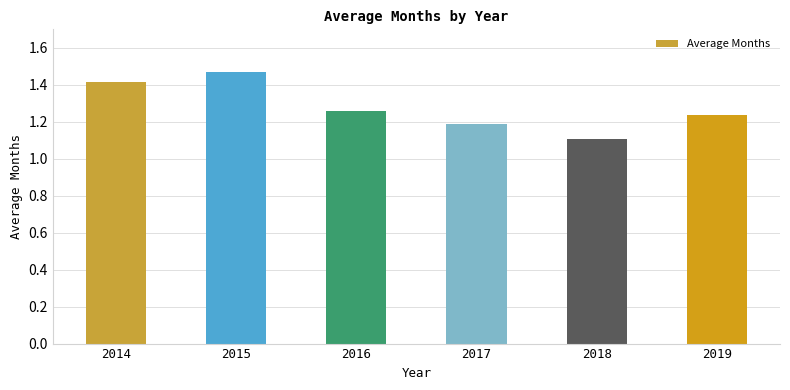

Which category has the highest value across all series?

2015